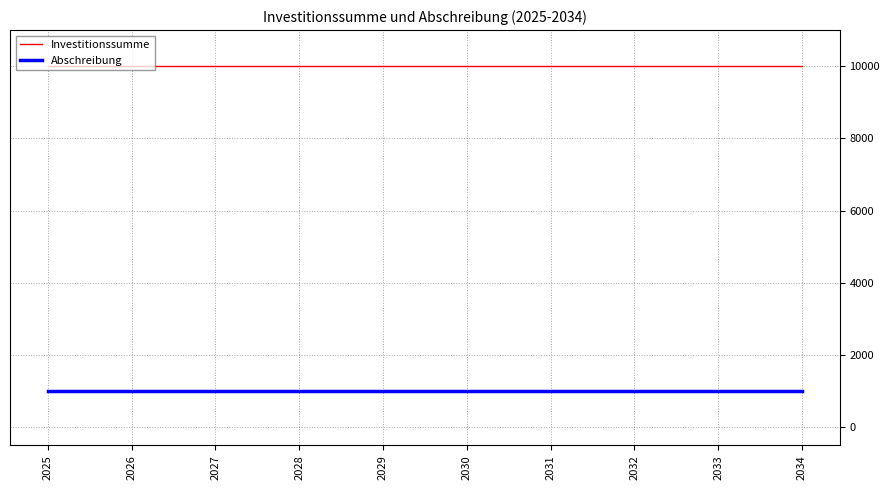

True or false: Investitionssumme and Abschreibung cross at least once.

False